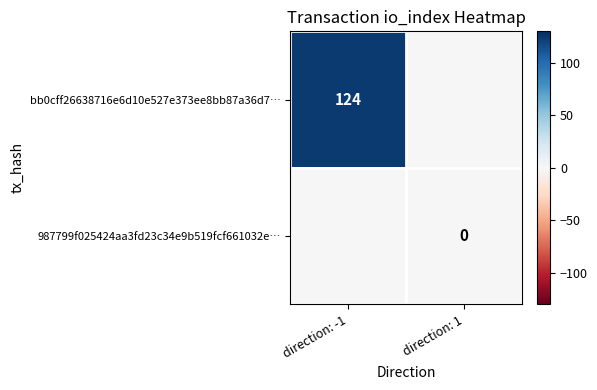

Is it true that bb0cff26638716e6d10e527e373ee8bb87a36d7… equals 124 at direction: -1?

True